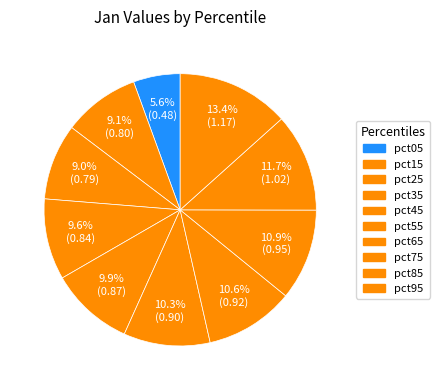

Is it true that pct05 is 1% of the pie?

False